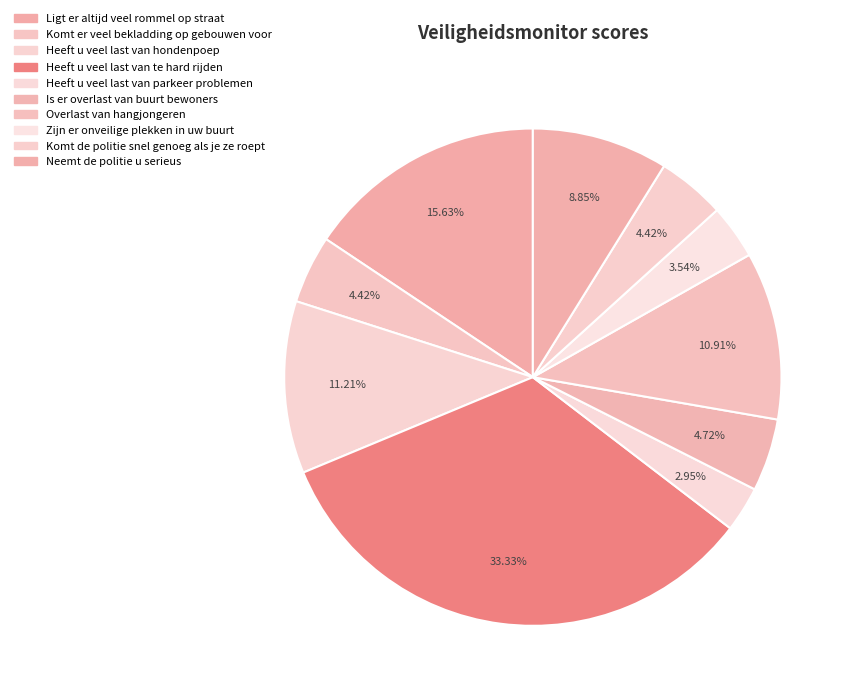

Between Is er overlast van buurt bewoners and Komt er veel bekladding op gebouwen voor, which is larger?

Is er overlast van buurt bewoners